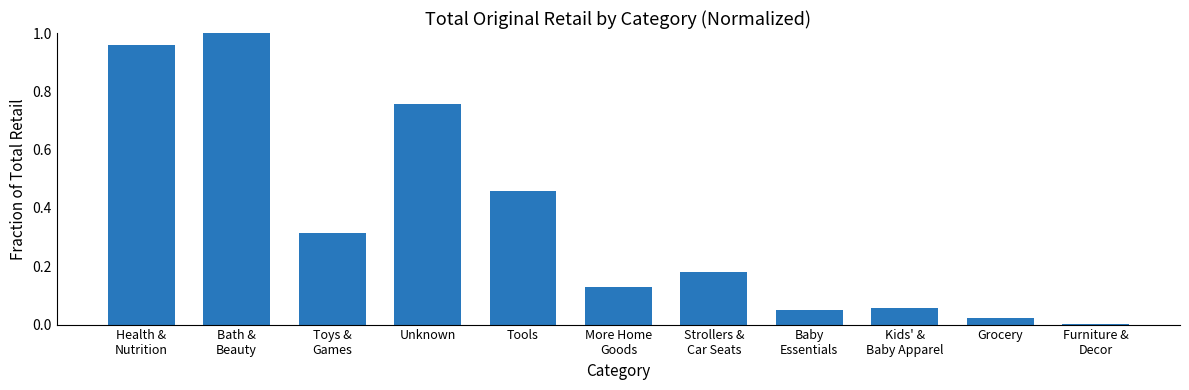

What is the sum of all values?

3.9